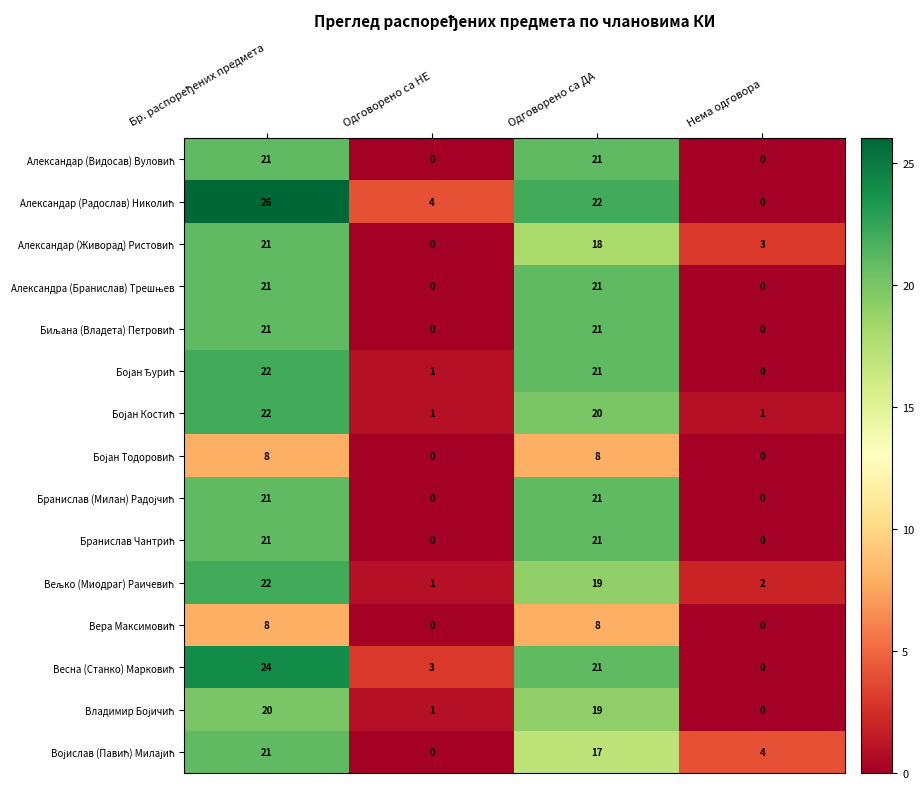

What is the spread (max minus min) of values at Одговорено са НЕ?

4